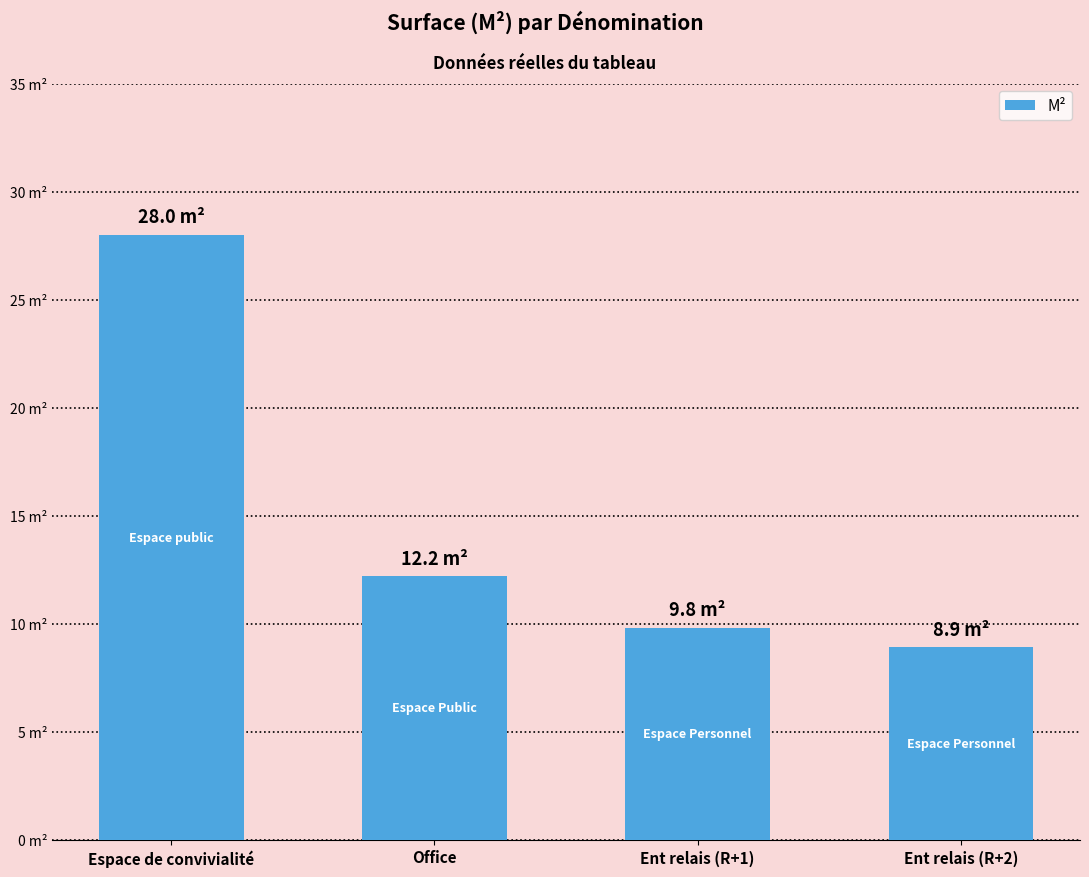

Where is the data nearest to the value 18?

Office